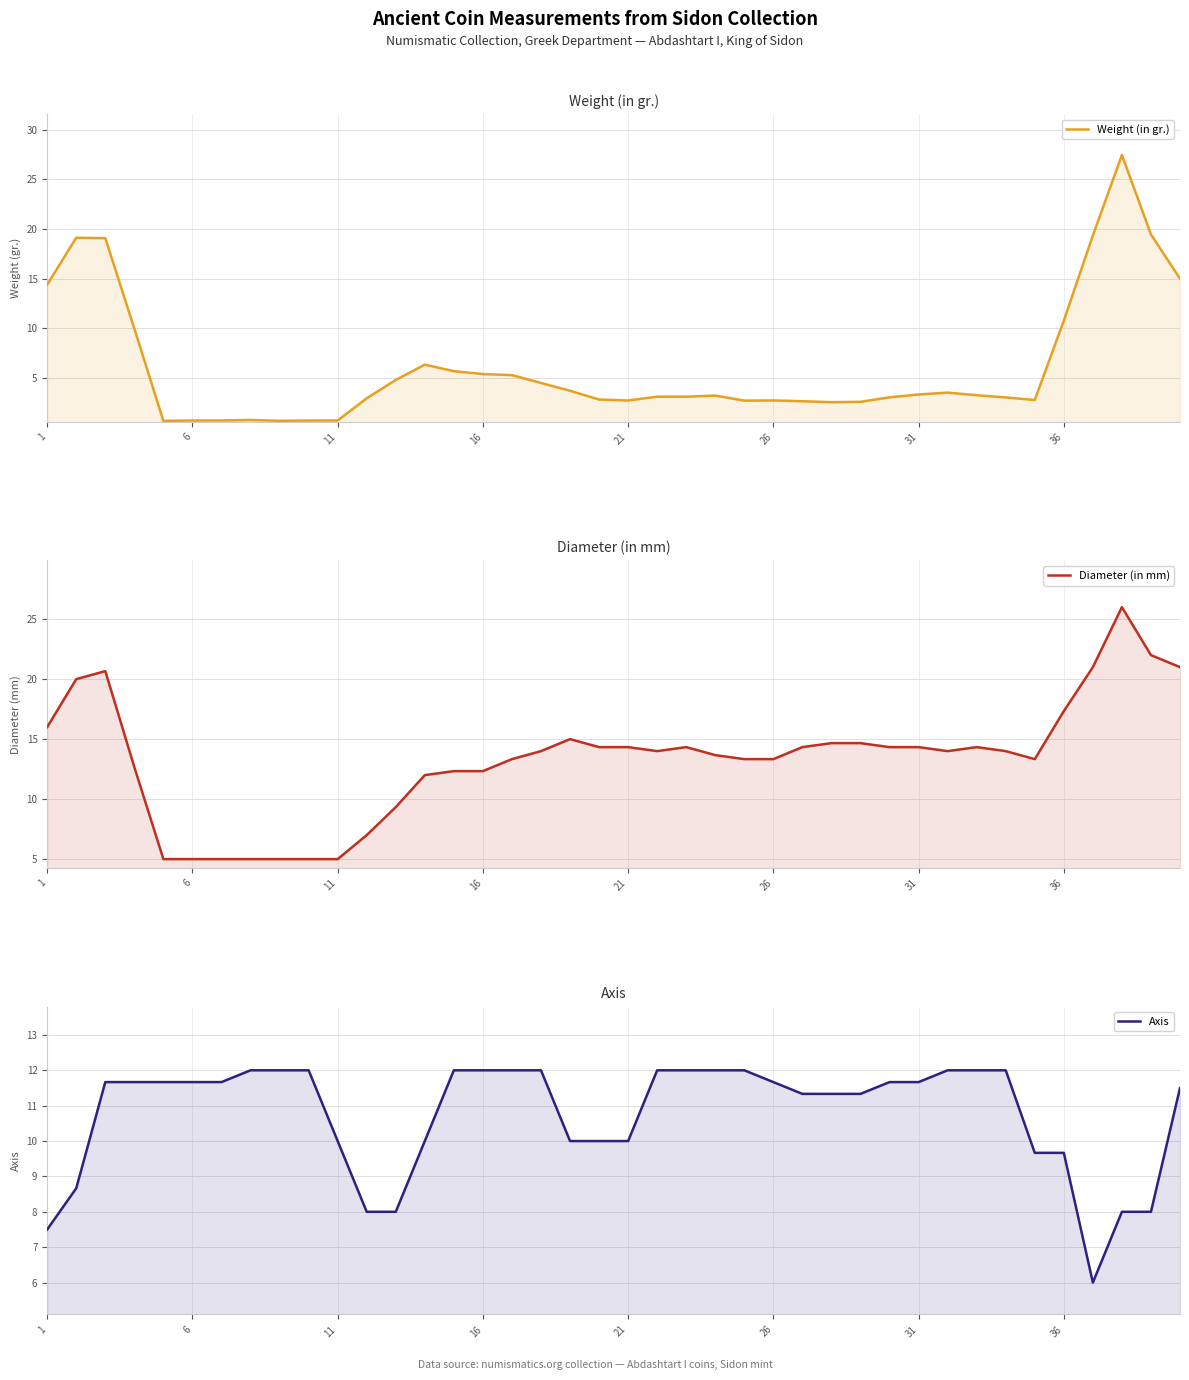

Reading left to right, transcribe all the data shown in this chart.

Weight (in gr.): 14.4	19.1	19.1	10.0	0.7	0.7	0.7	0.7	0.7	0.7	0.7	2.9	4.8	6.3	5.7	5.4	5.3	4.5	3.7	2.8	2.7	3.1	3.1	3.2	2.7	2.7	2.6	2.5	2.6	3.0	3.3	3.5	3.2	3.0	2.8	10.8	19.3	27.5	19.4	15.0
Diameter (in mm): 16.0	20.0	20.7	12.7	5.0	5.0	5.0	5.0	5.0	5.0	5.0	7.0	9.3	12.0	12.3	12.3	13.3	14.0	15.0	14.3	14.3	14.0	14.3	13.7	13.3	13.3	14.3	14.7	14.7	14.3	14.3	14.0	14.3	14.0	13.3	17.3	21.0	26.0	22.0	21.0
Axis: 7.5	8.7	11.7	11.7	11.7	11.7	11.7	12.0	12.0	12.0	10.0	8.0	8.0	10.0	12.0	12.0	12.0	12.0	10.0	10.0	10.0	12.0	12.0	12.0	12.0	11.7	11.3	11.3	11.3	11.7	11.7	12.0	12.0	12.0	9.7	9.7	6.0	8.0	8.0	11.5